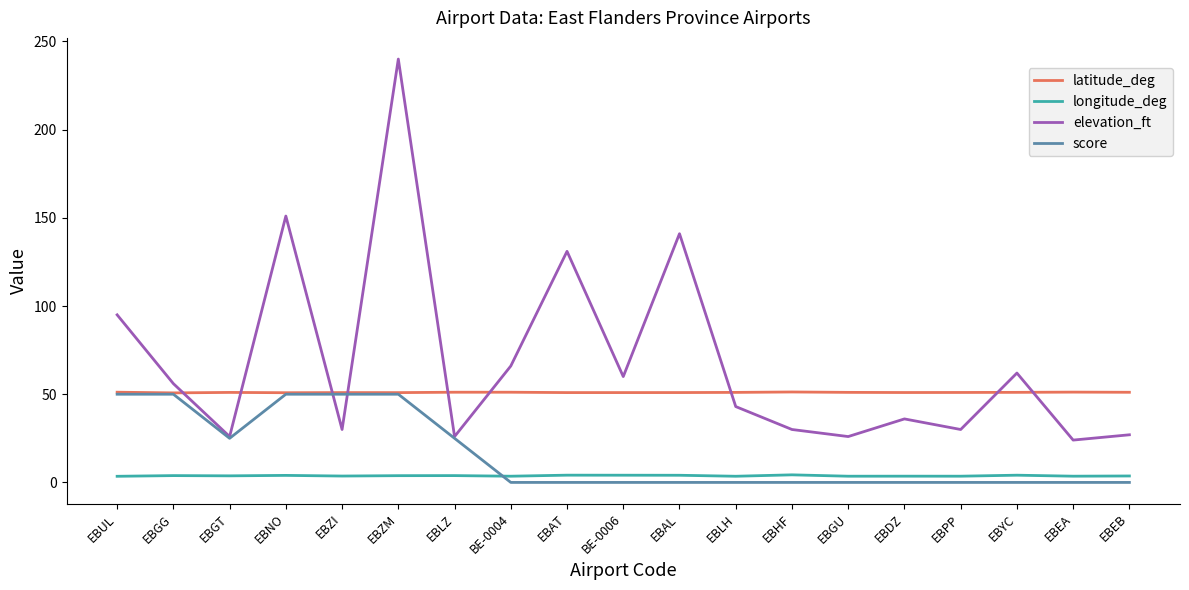

What are all the series names shown in the legend?

latitude_deg, longitude_deg, elevation_ft, score